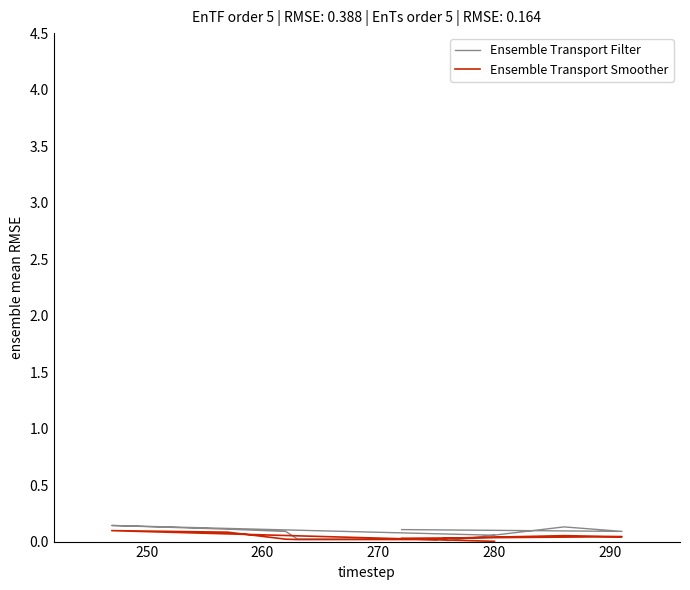

After their last crossing, which series has the higher values: Ensemble Transport Smoother or Ensemble Transport Filter?

Ensemble Transport Filter